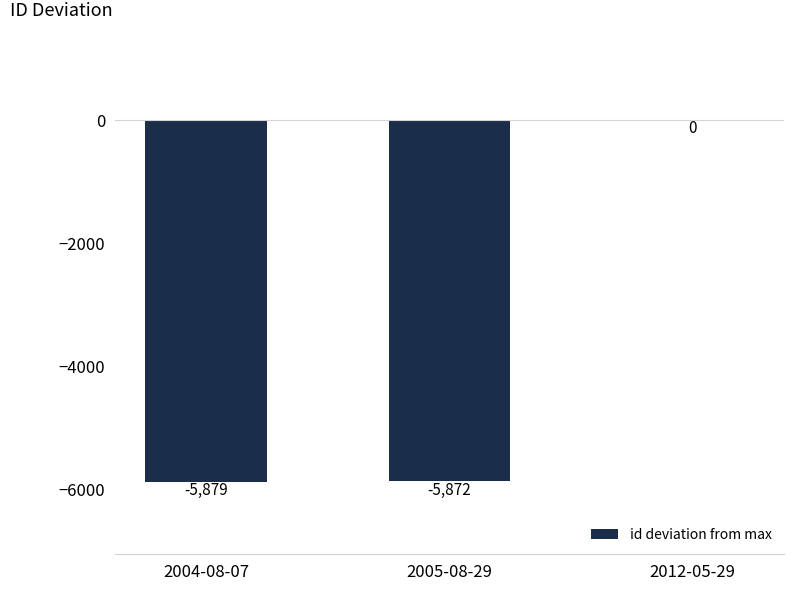

How many data points does each series have?

3